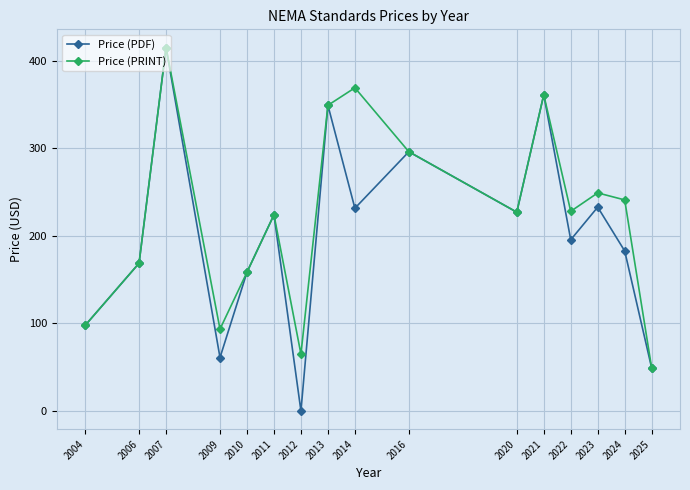

How many lines are shown in the chart?

2